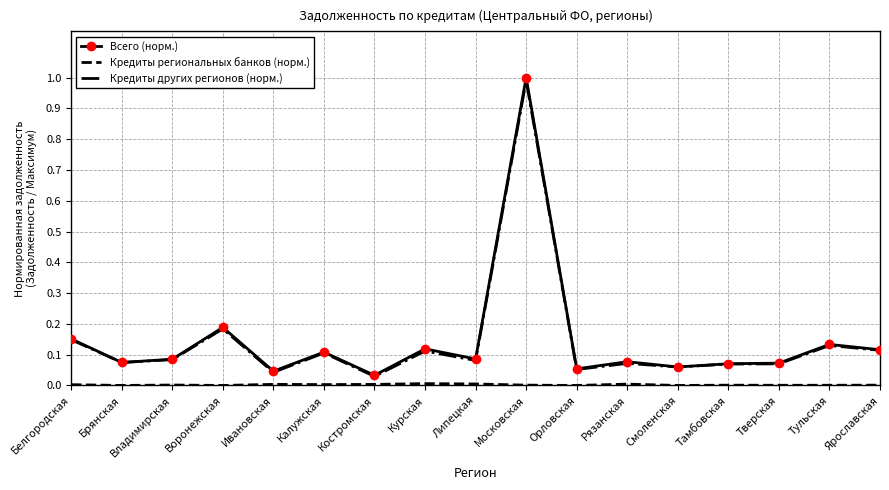

True or false: Кредиты других регионов (норм.) has a value of 0.3 at Воронежская.

False